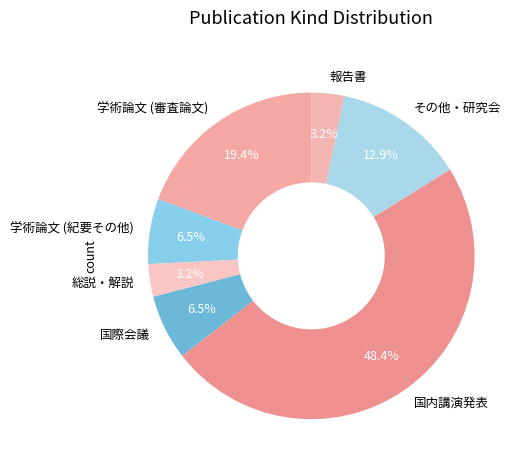

Count the number of slices in the pie.

7